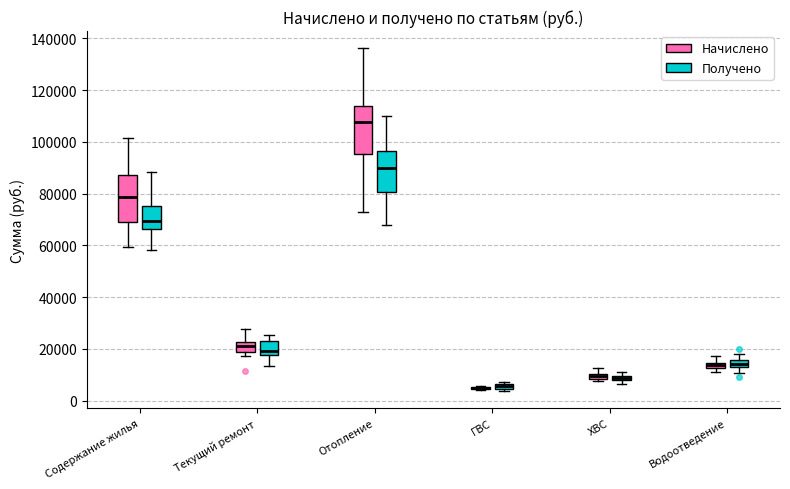

Where is the lower edge of the box for ГВС (Получено) on the y-axis? The values are not printed on the chart, so give them approximately, as read against the axis.

4000